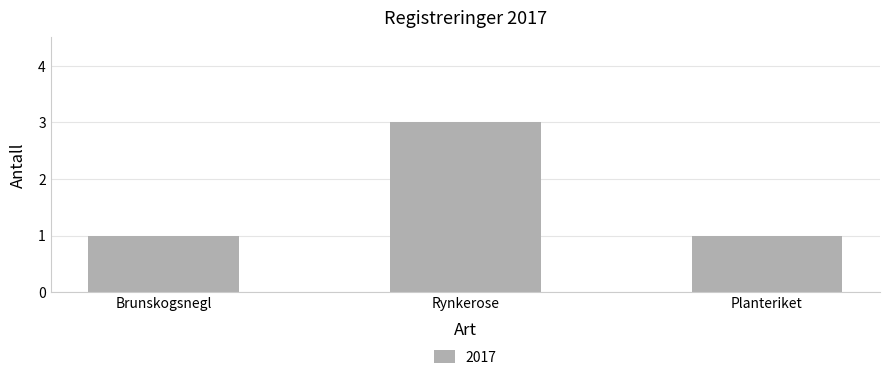

Which category has the highest value across all series?

Rynkerose